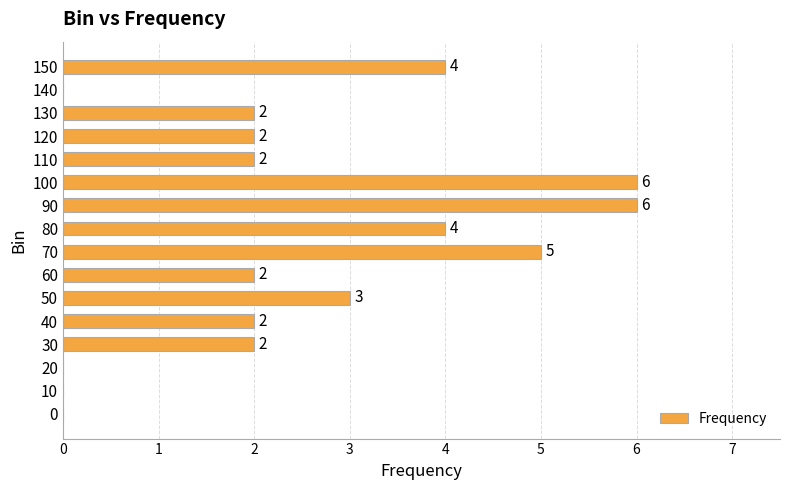

Are the bars grouped side by side (vs. stacked)?

No